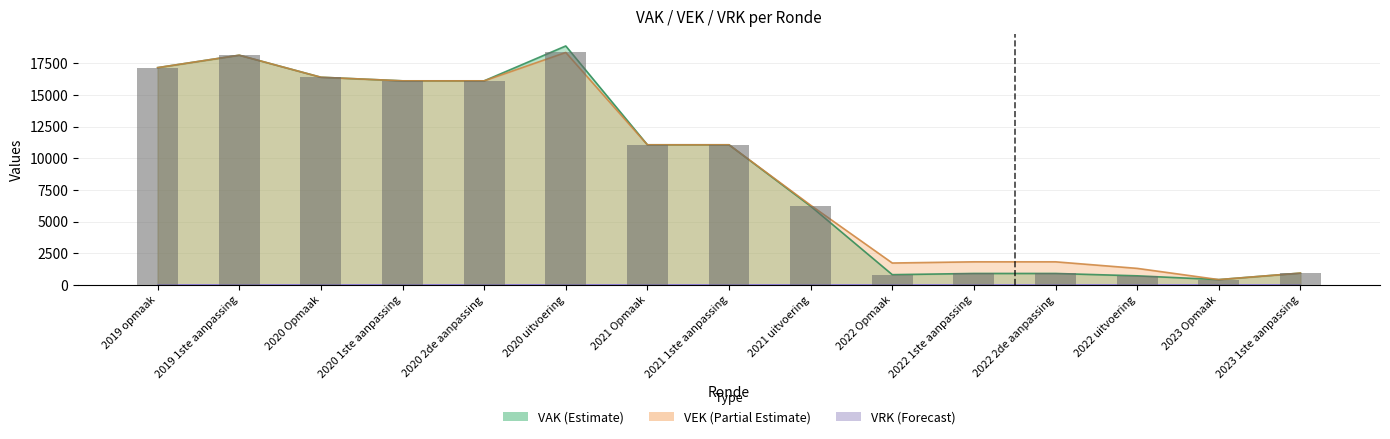

What is the label of the 7th bar from the left?

2021 Opmaak